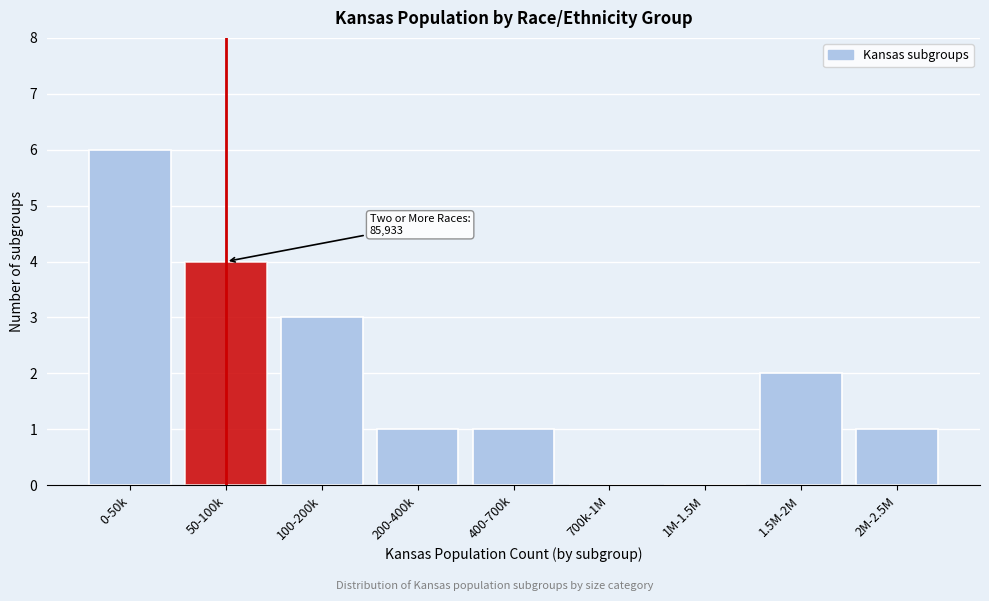

Reading left to right, extract all data points from this chart.

0-50k=6	50-100k=4	100-200k=3	200-400k=1	400-700k=1	700k-1M=0	1M-1.5M=0	1.5M-2M=2	2M-2.5M=1